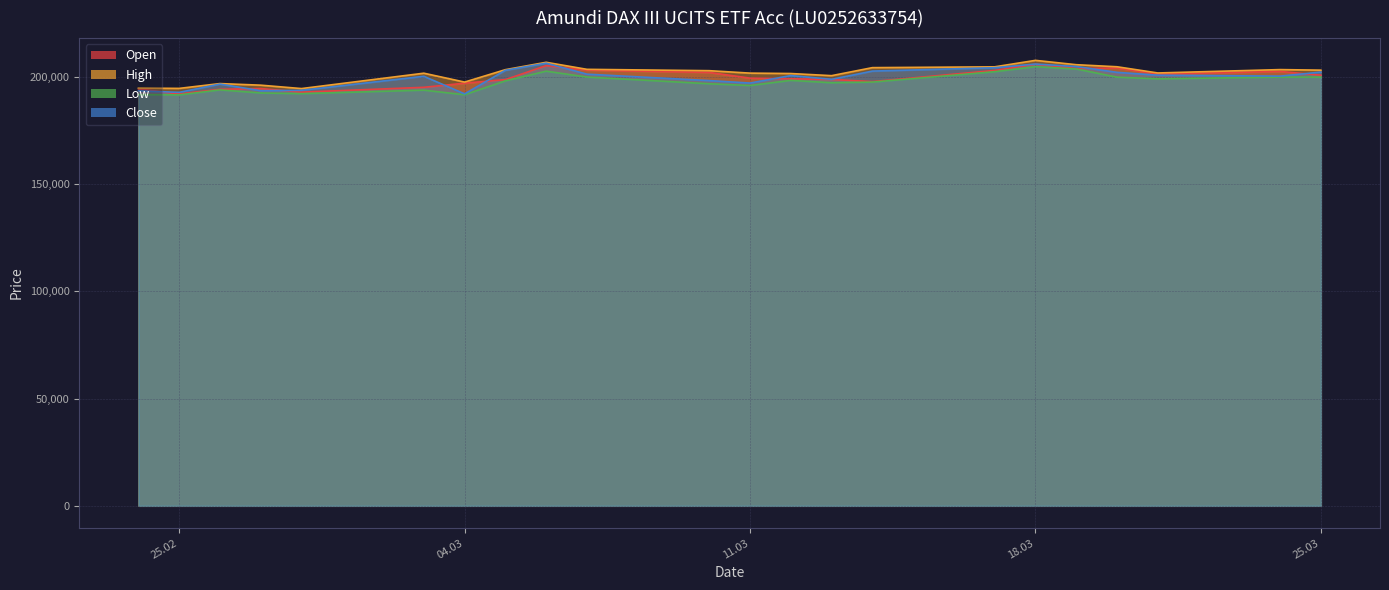

What is the sum of the Open values at 18.03.2025 and 17.03.2025?

408718